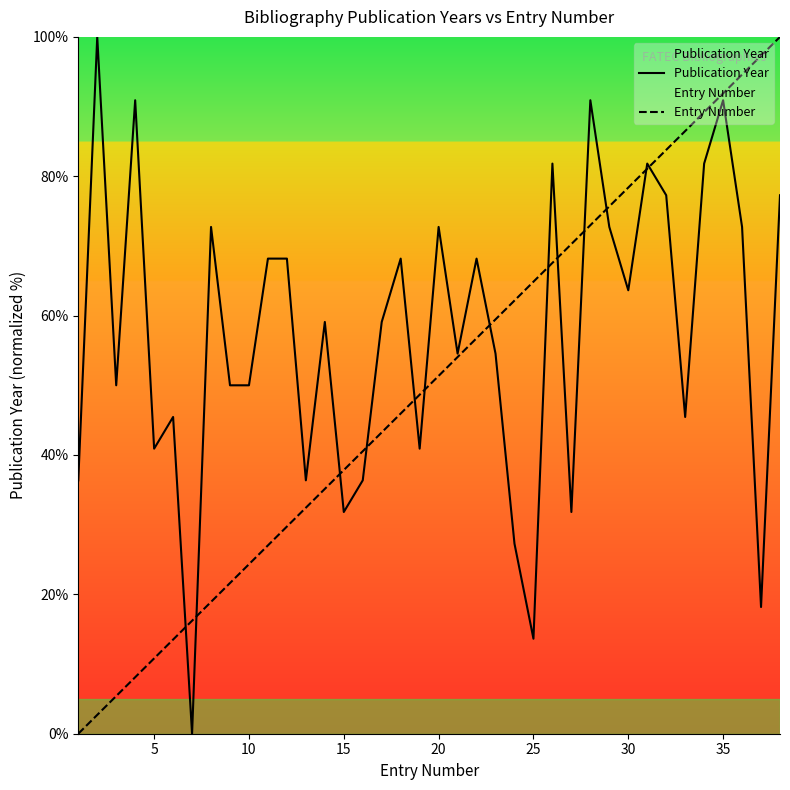

At which category is the sum across all series the highest?

35